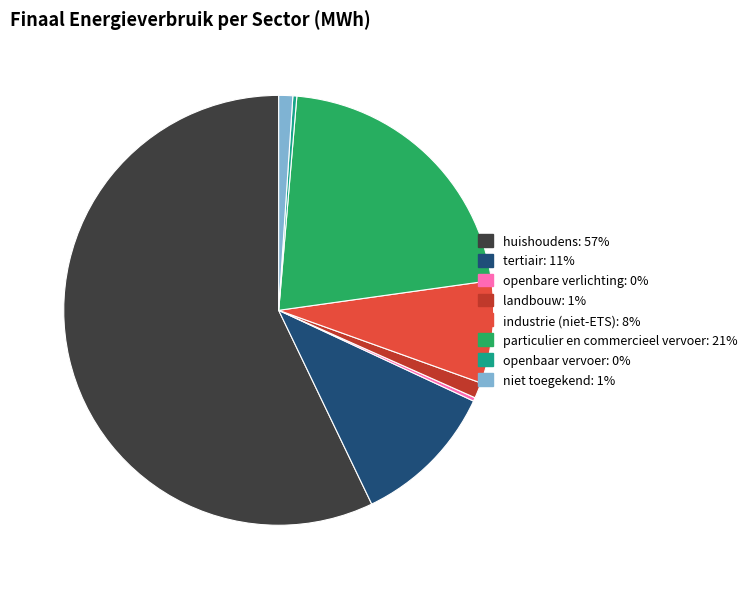

Which category has the biggest portion of the pie?

huishoudens